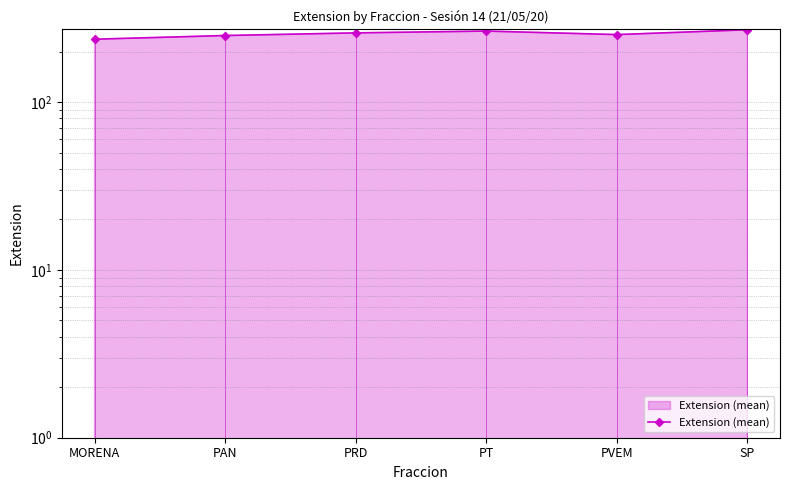

What is the smallest value displayed?

237.4